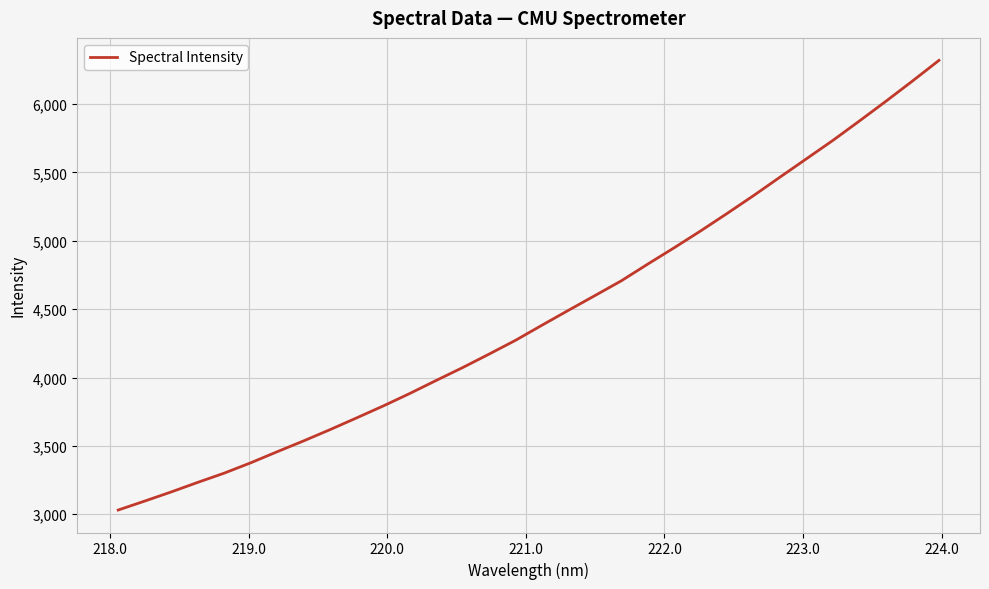

What is the minimum value shown in the chart?

3031.3